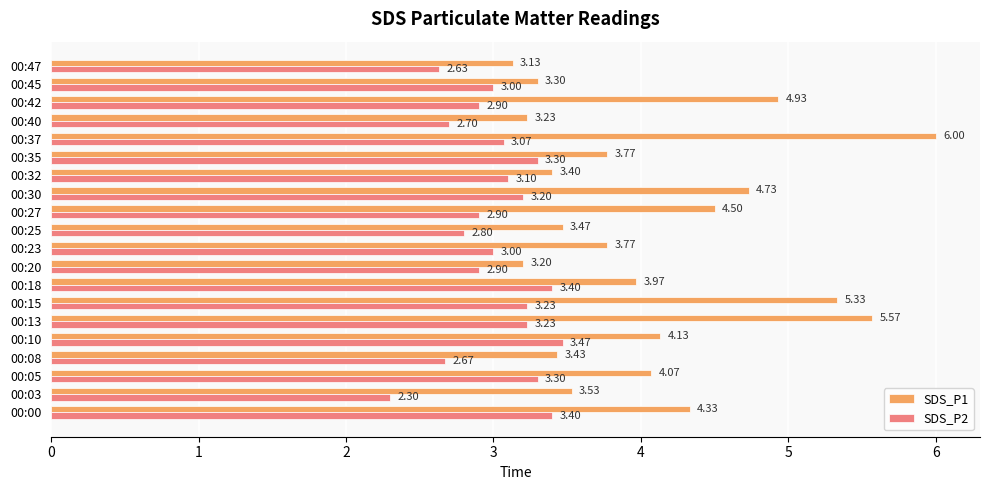

Is the value of SDS_P2 at 00:20 greater than the value of SDS_P1 at 00:35?

No